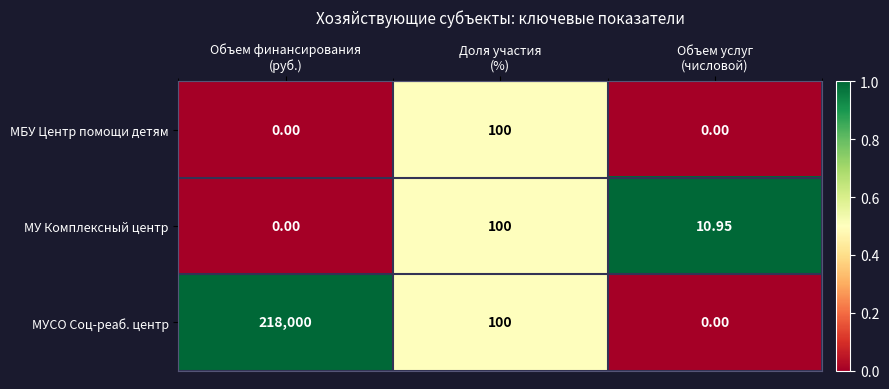

Which series has the largest total across all categories?

МУСО Соц-реаб. центр